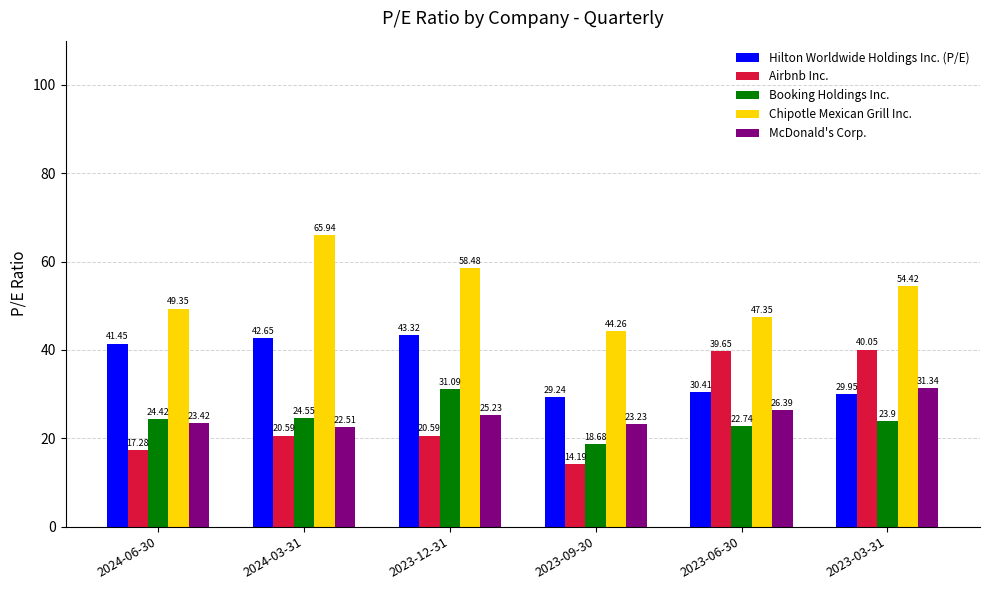

Which series changed the most between 2023-06-30 and 2023-03-31?

Chipotle Mexican Grill Inc.